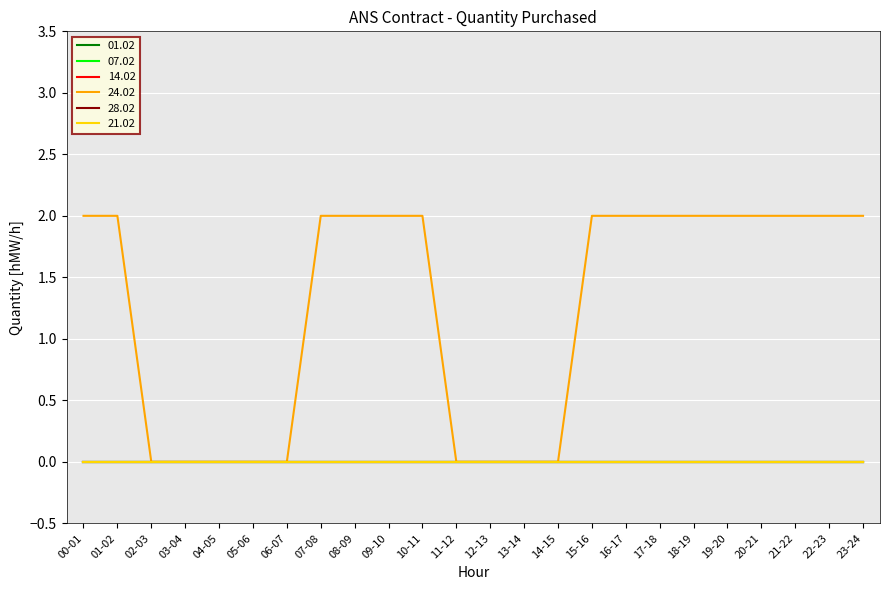

Does the chart display data point markers on the line(s)?

No